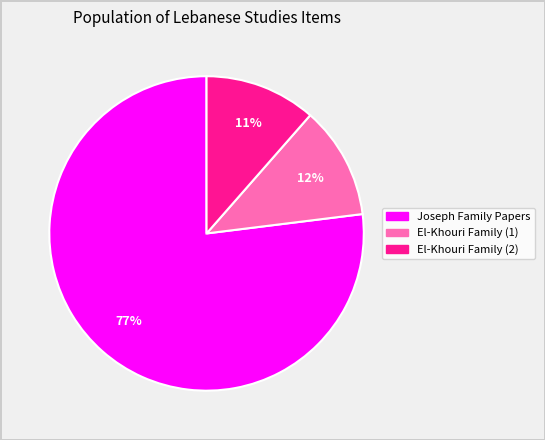

To the nearest percent, what is the difference between the largest and smallest slice percentages?

66%